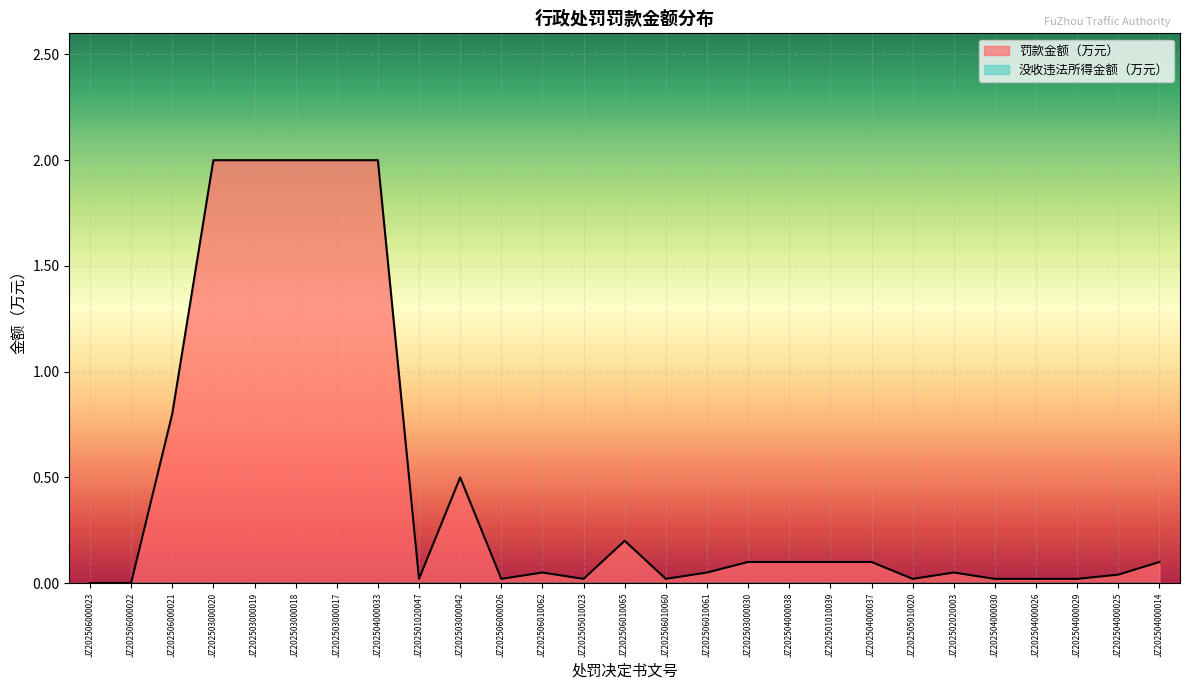

Where is the first local maximum?

JZ202503000042